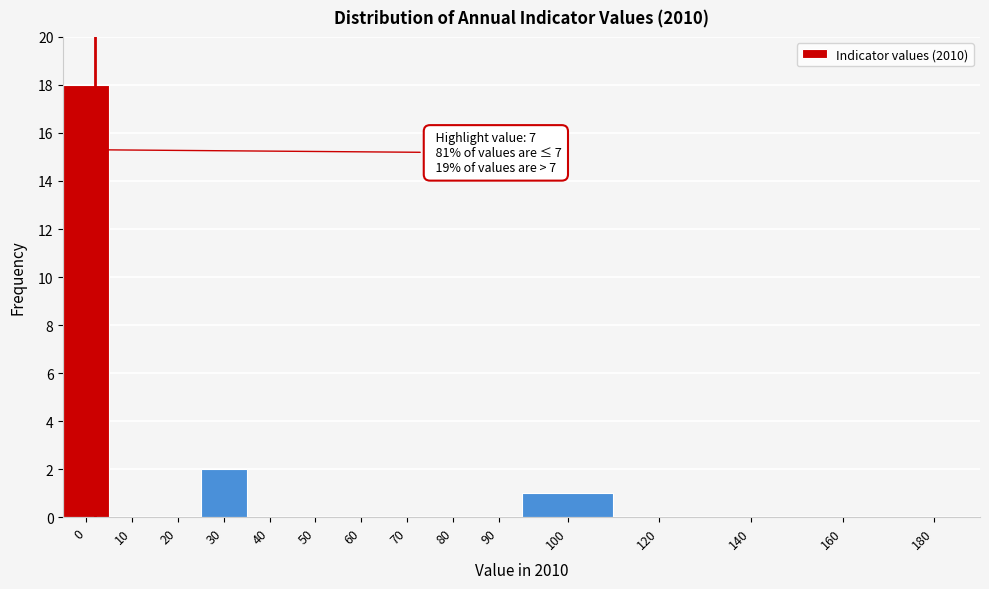

Reading left to right, transcribe all the data shown in this chart.

0=18	10=0	20=0	30=2	40=0	50=0	60=0	70=0	80=0	90=0	100=1	120=0	140=0	160=0	180=0